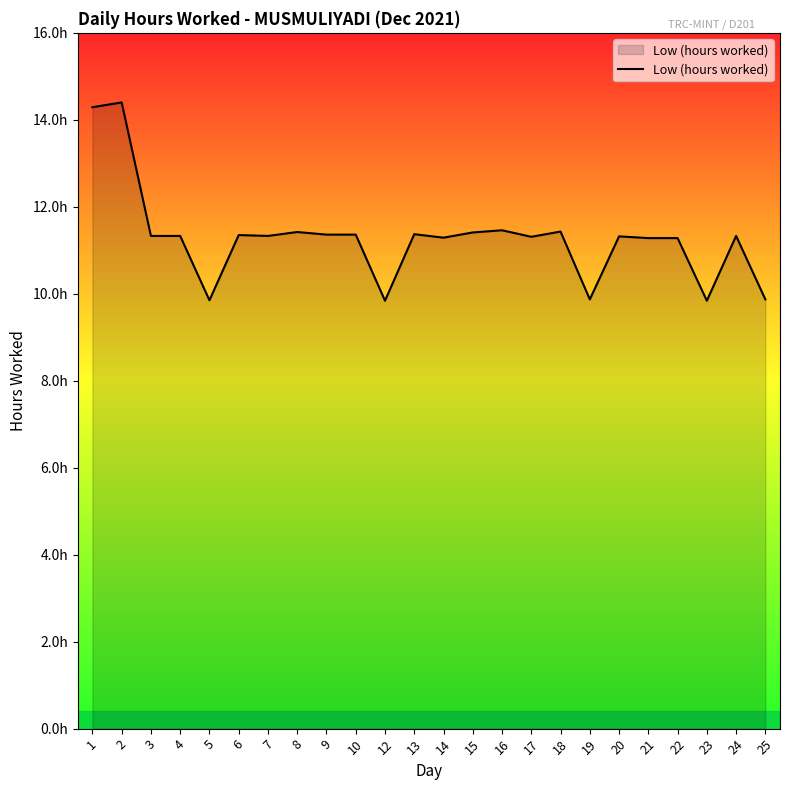

What is the maximum value shown in the chart?

14.4